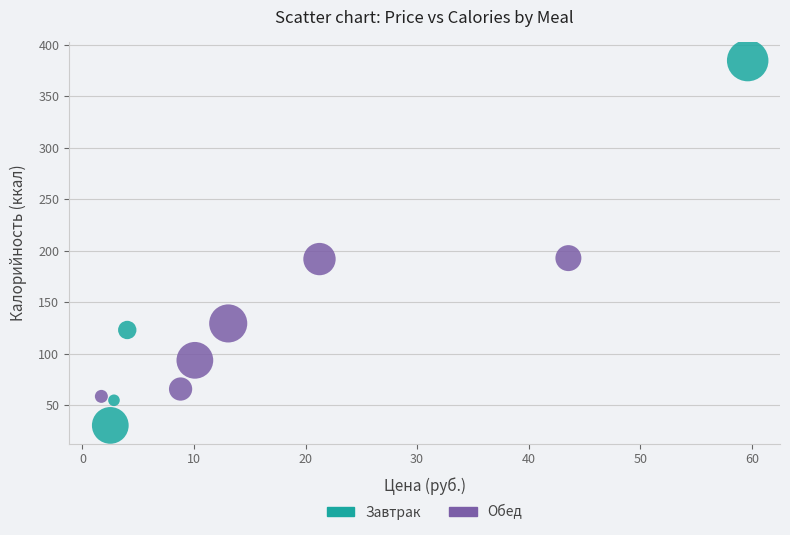

Which series contains the highest Y value?

Завтрак